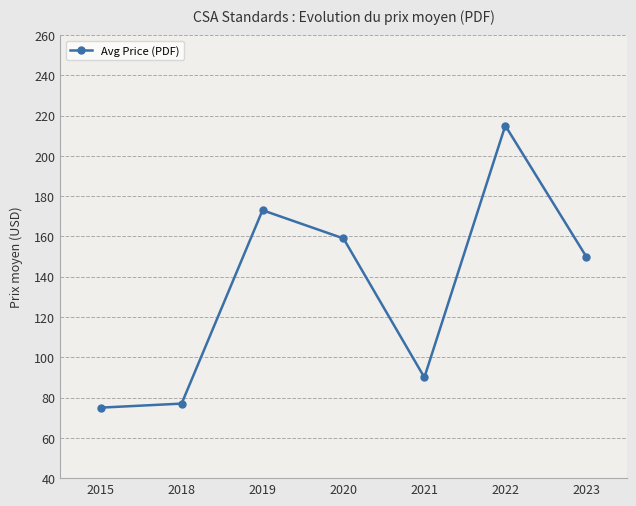

The chart shows a value of 38 at 2019. True or false?

False